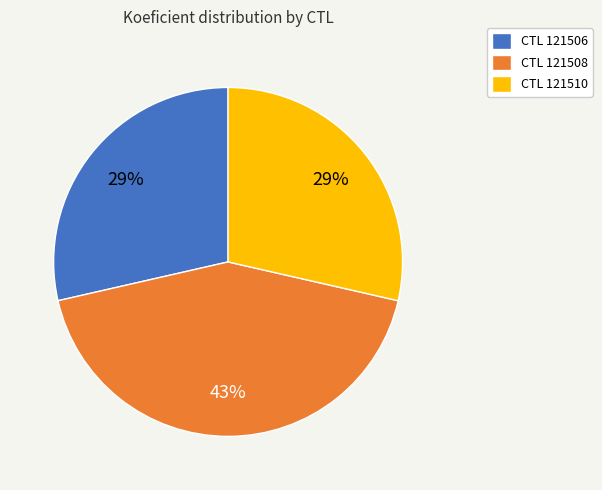

What is the largest slice in the pie chart?

CTL 121508